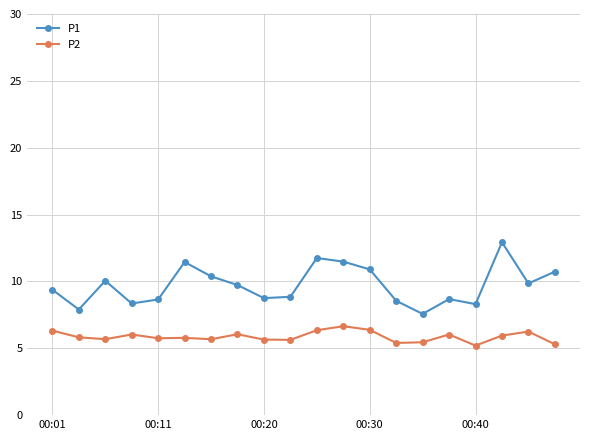

List the series in order of their peak value, lowest first.

P2, P1